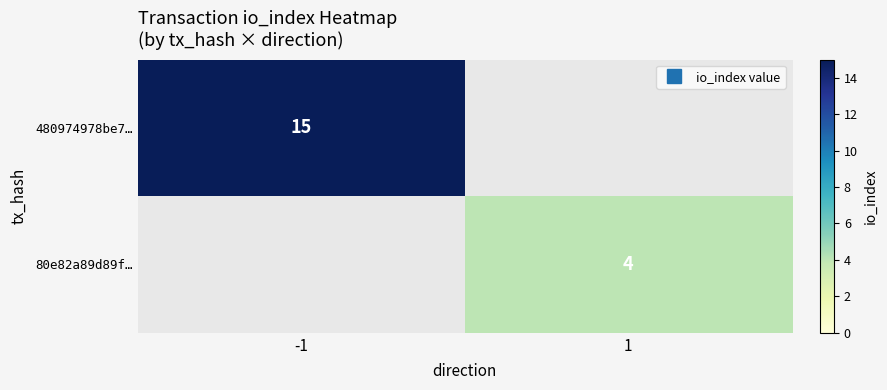

List the series in order of their overall mean, highest first.

480974978be7…, 80e82a89d89f…